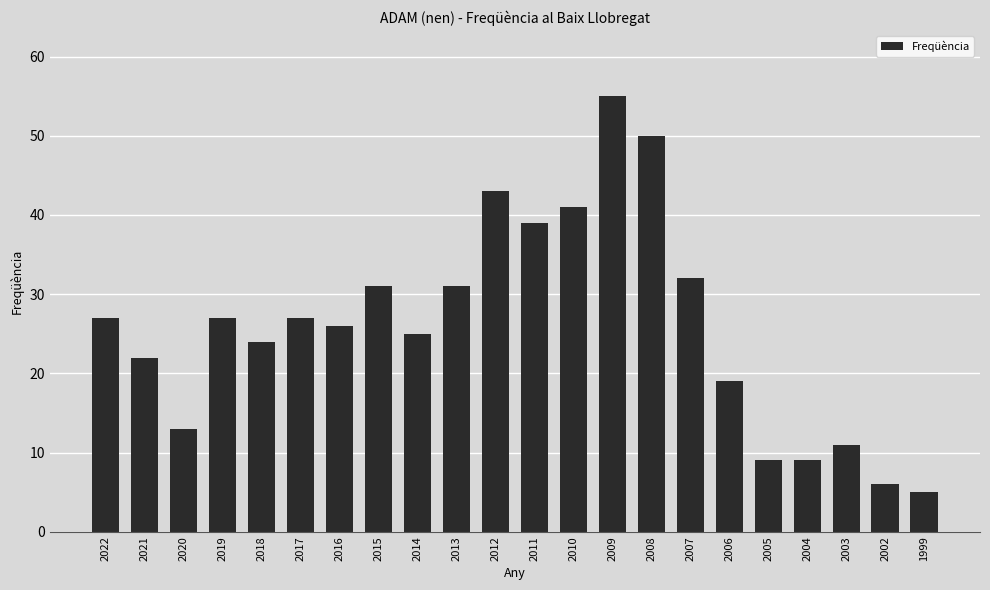

Reading left to right, list all the values displayed in this chart.

2022=27	2021=22	2020=13	2019=27	2018=24	2017=27	2016=26	2015=31	2014=25	2013=31	2012=43	2011=39	2010=41	2009=55	2008=50	2007=32	2006=19	2005=9	2004=9	2003=11	2002=6	1999=5